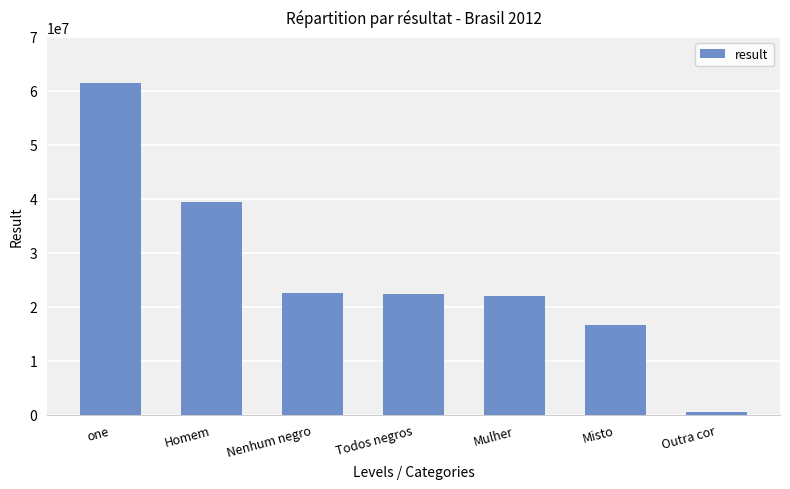

How many data points are above 22285818?

4